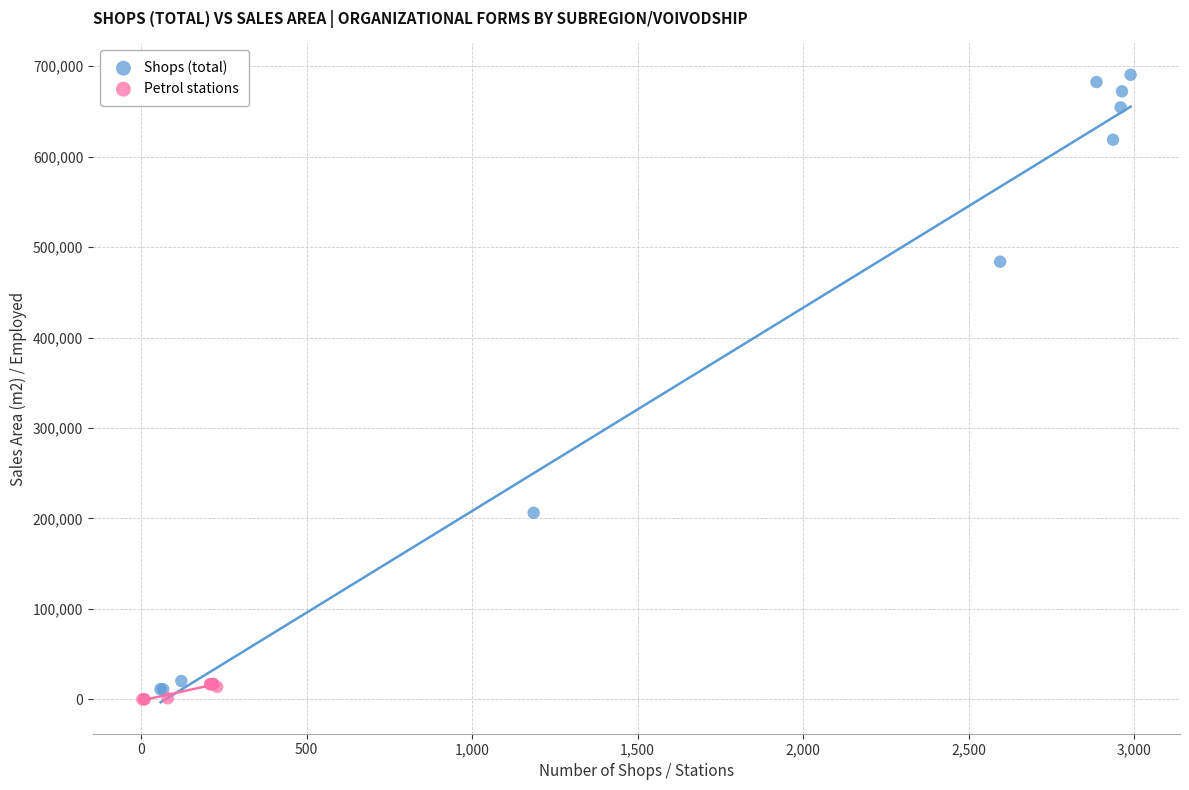

Which series contains the highest Y value?

Shops (total)